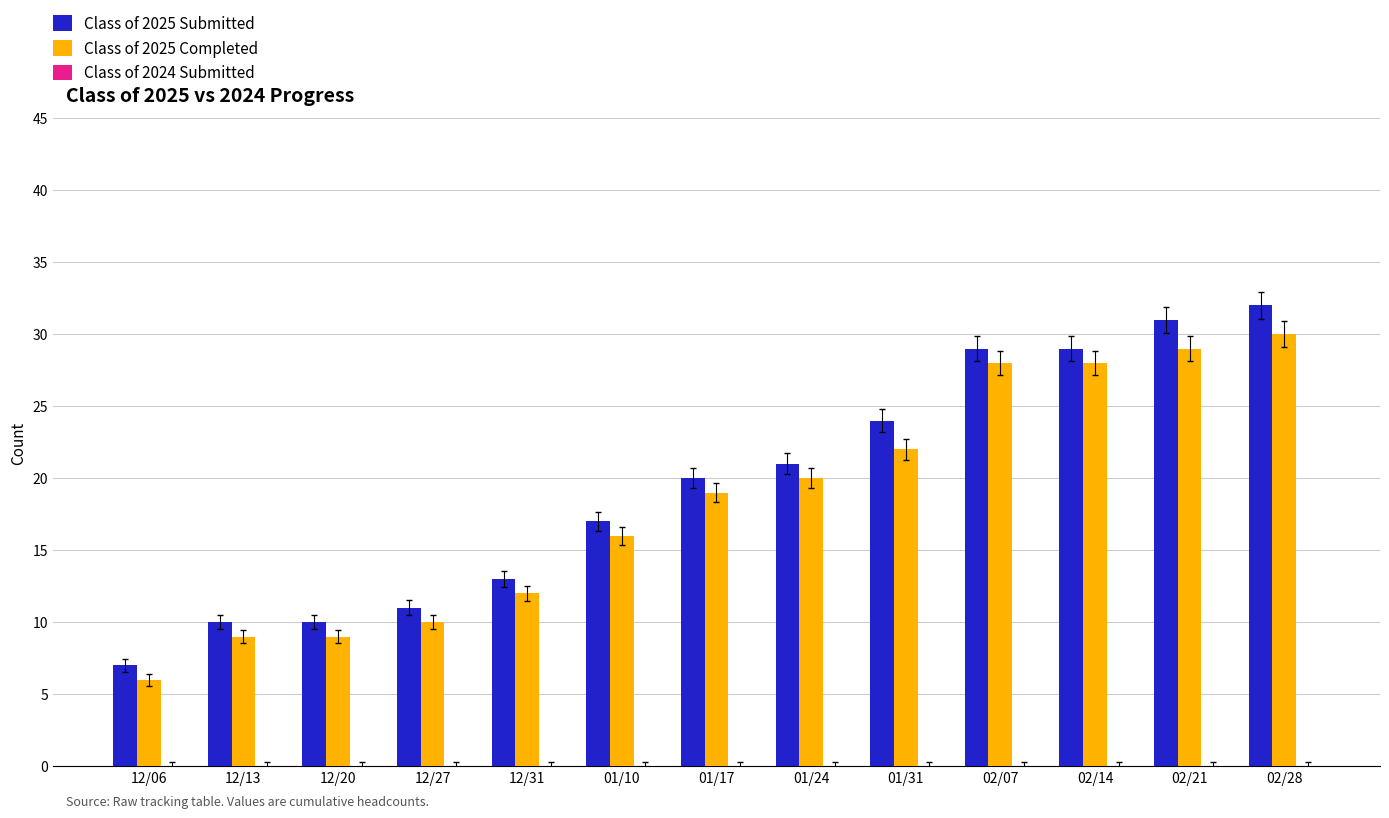

What value does the Class of 2025 Completed series have at 12/13, to the nearest 5?

10